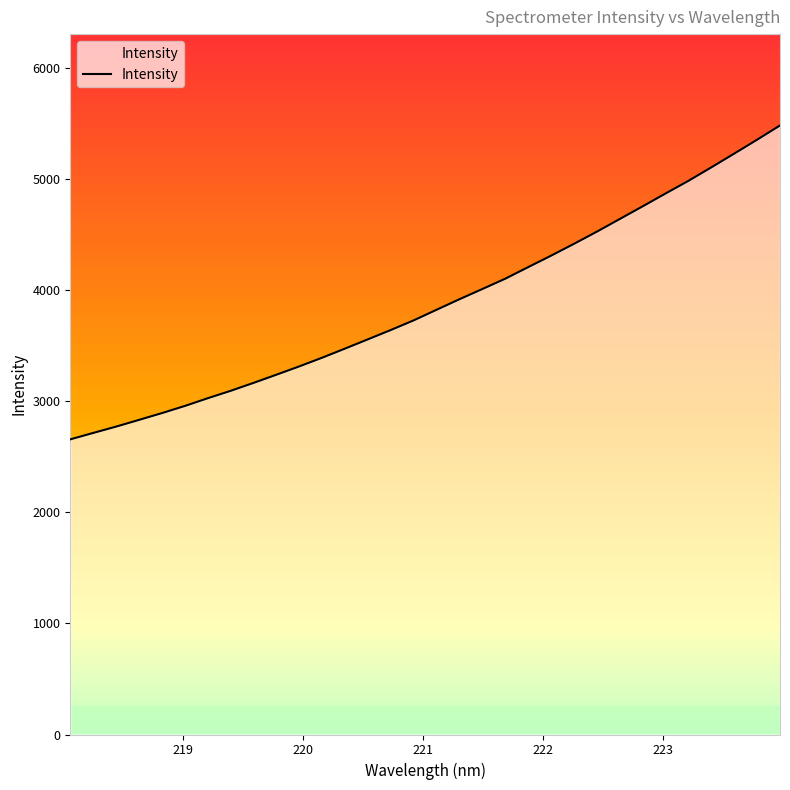

Reading right to left, list all the values displayed in this chart.

5486.3	5358.2	5232.8	5109.3	4987.8	4874.0	4758.3	4644.3	4530.3	4420.8	4314.2	4211.1	4106.8	4013.9	3922.1	3827.1	3731.6	3644.6	3560.7	3477.1	3395.0	3316.5	3241.4	3167.7	3096.1	3029.2	2959.7	2895.3	2834.2	2773.6	2716.6	2658.6